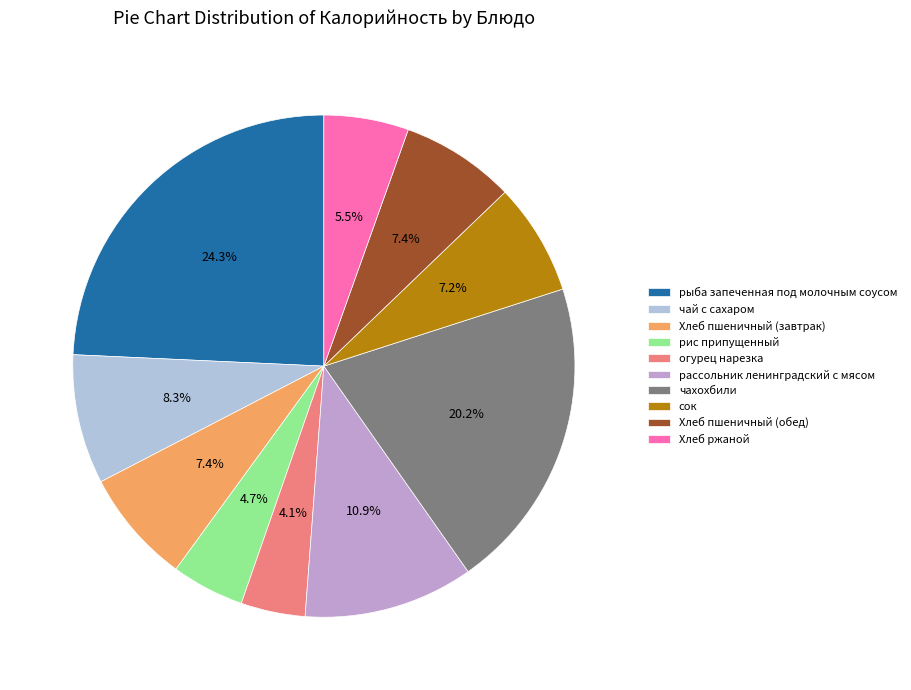

Count the number of slices in the pie.

10